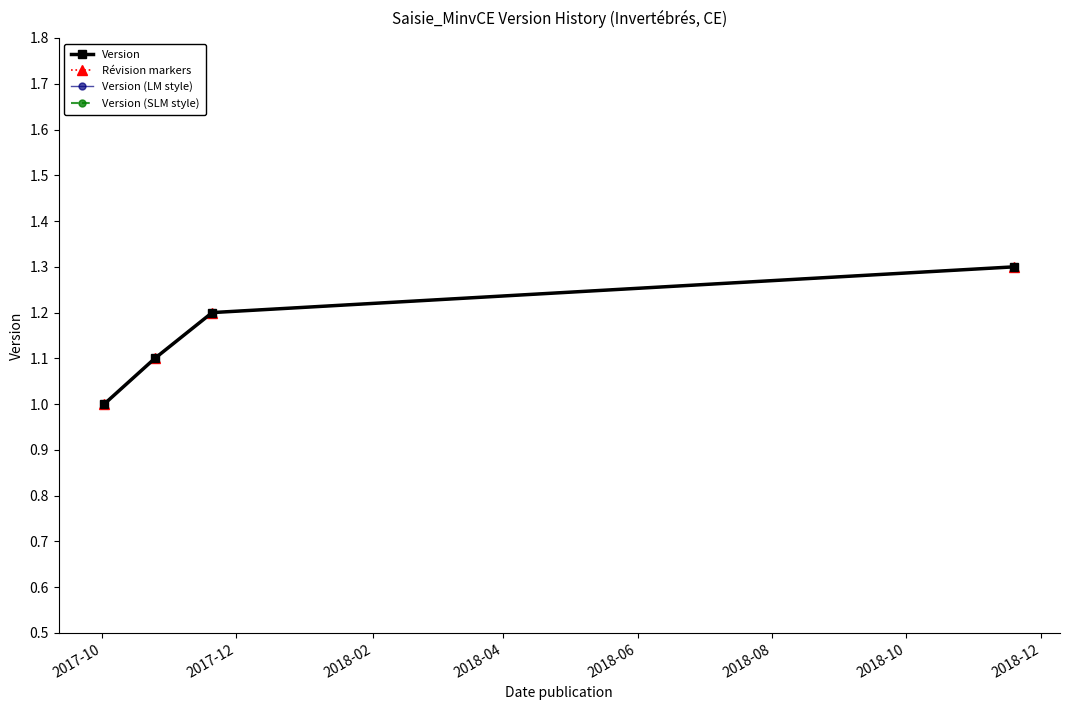

Is this an area chart (filled region under the line)?

No